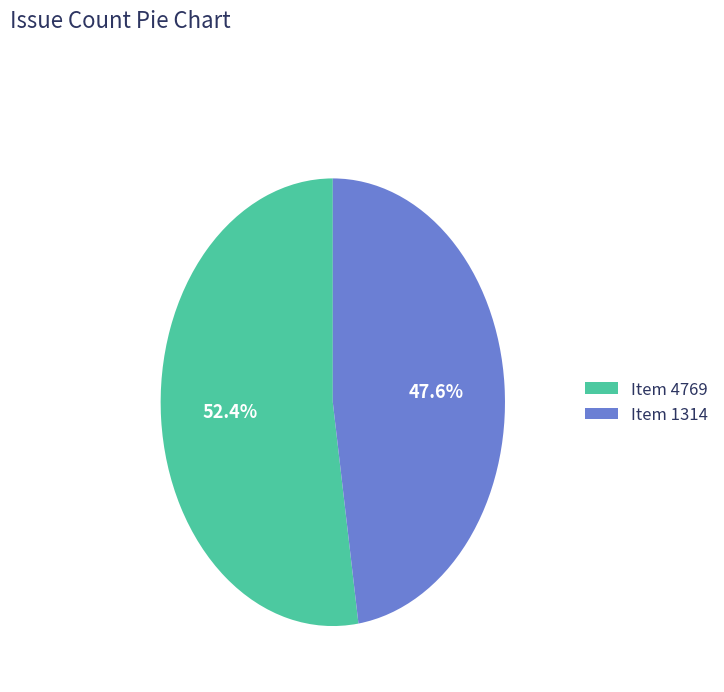

Which slice is the smallest?

Item 1314